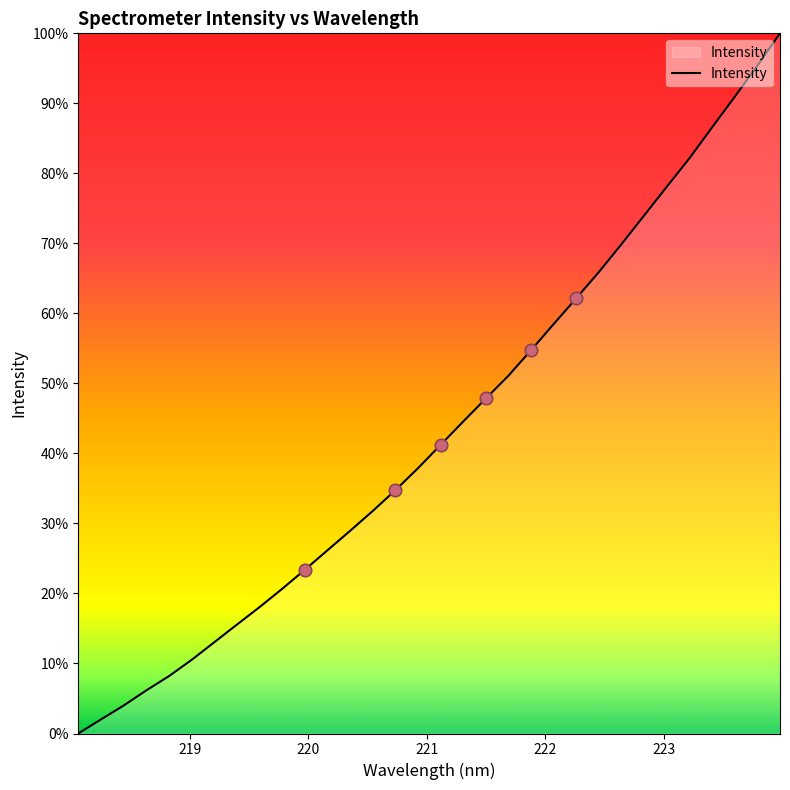

Does the chart have visible grid lines?

No